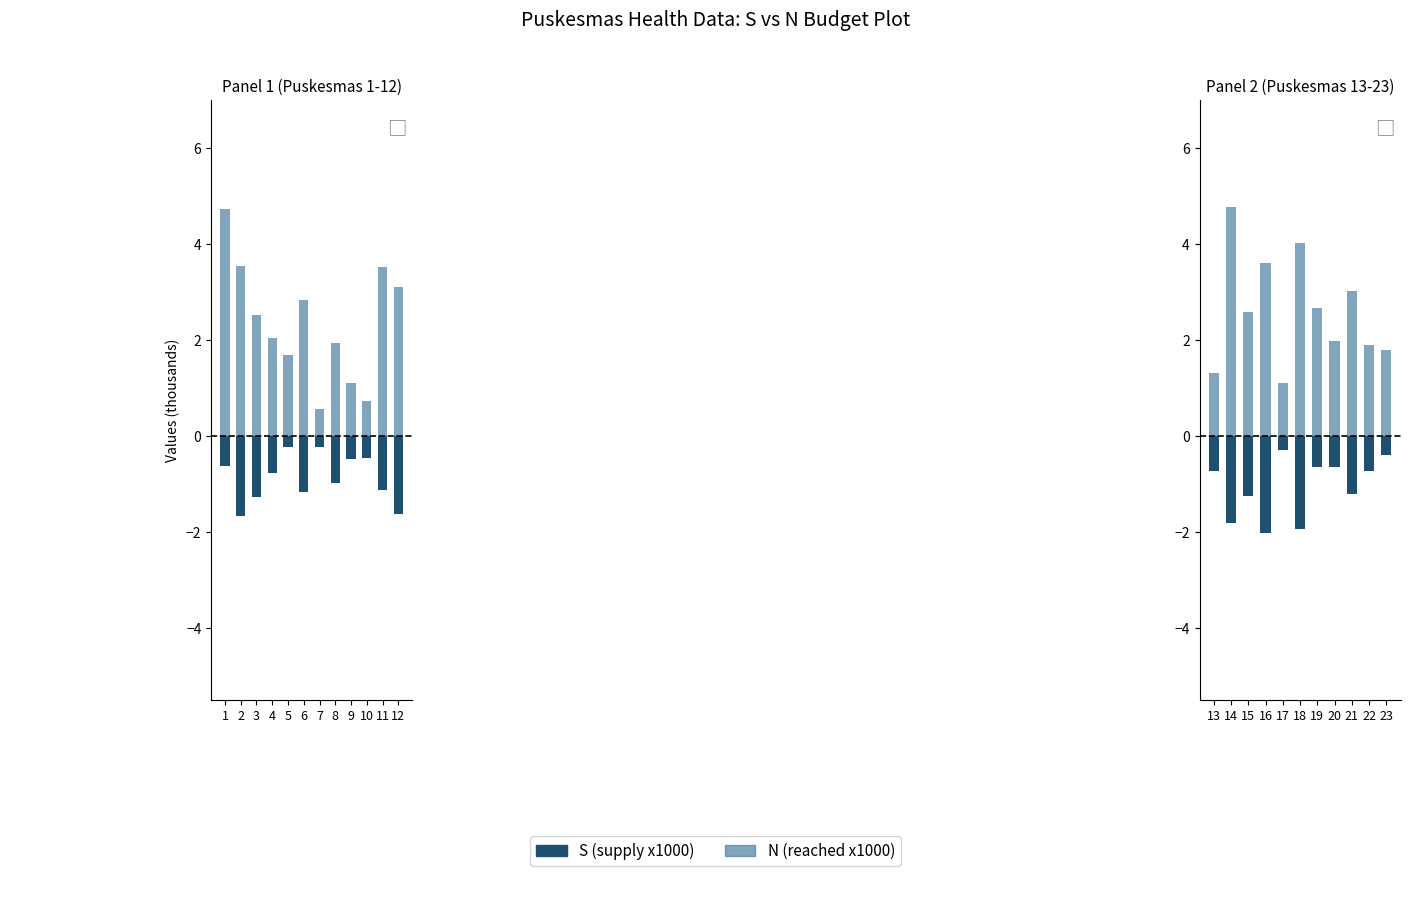

What is the maximum value shown in the chart?

4.8